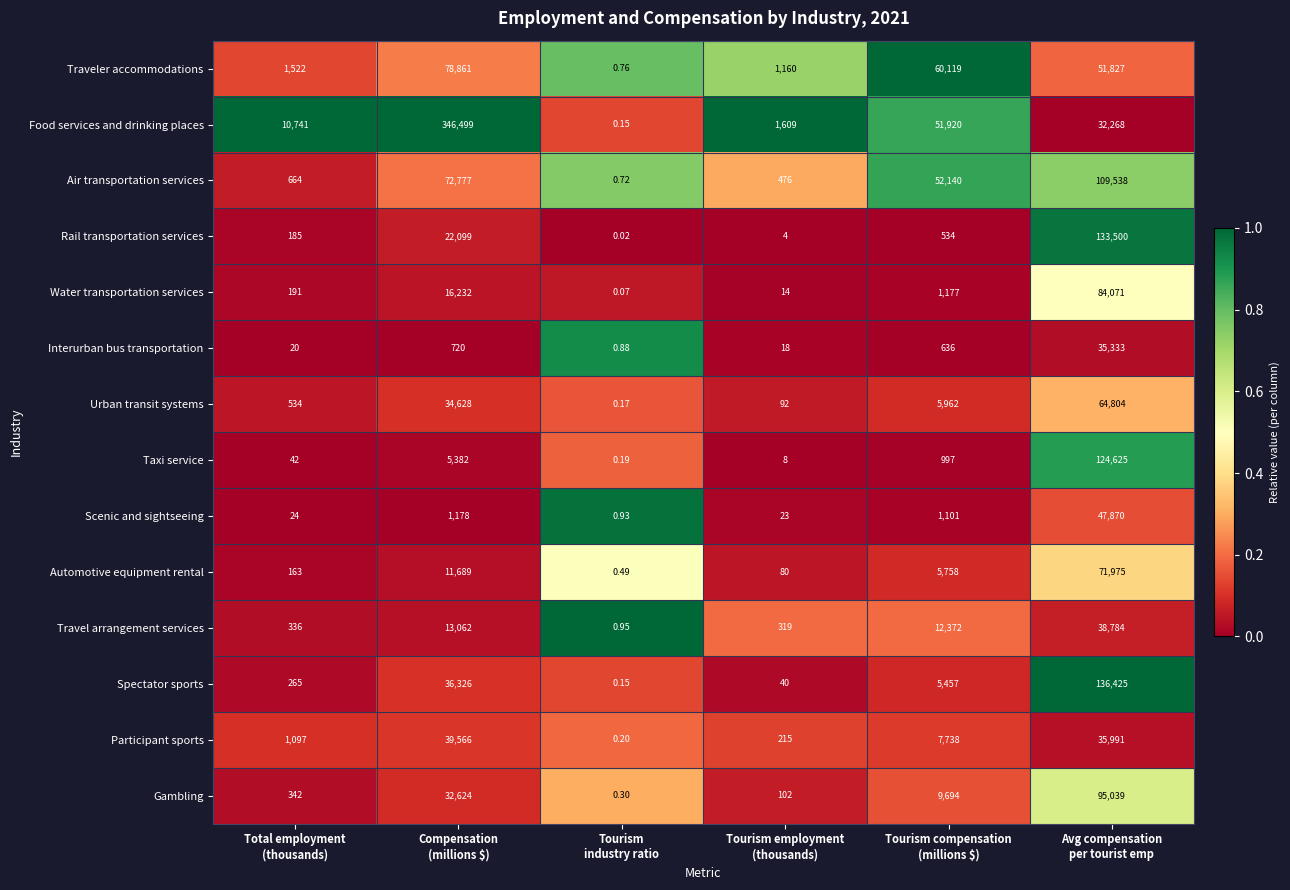

Which series has the widest spread of values?

Food services and drinking places